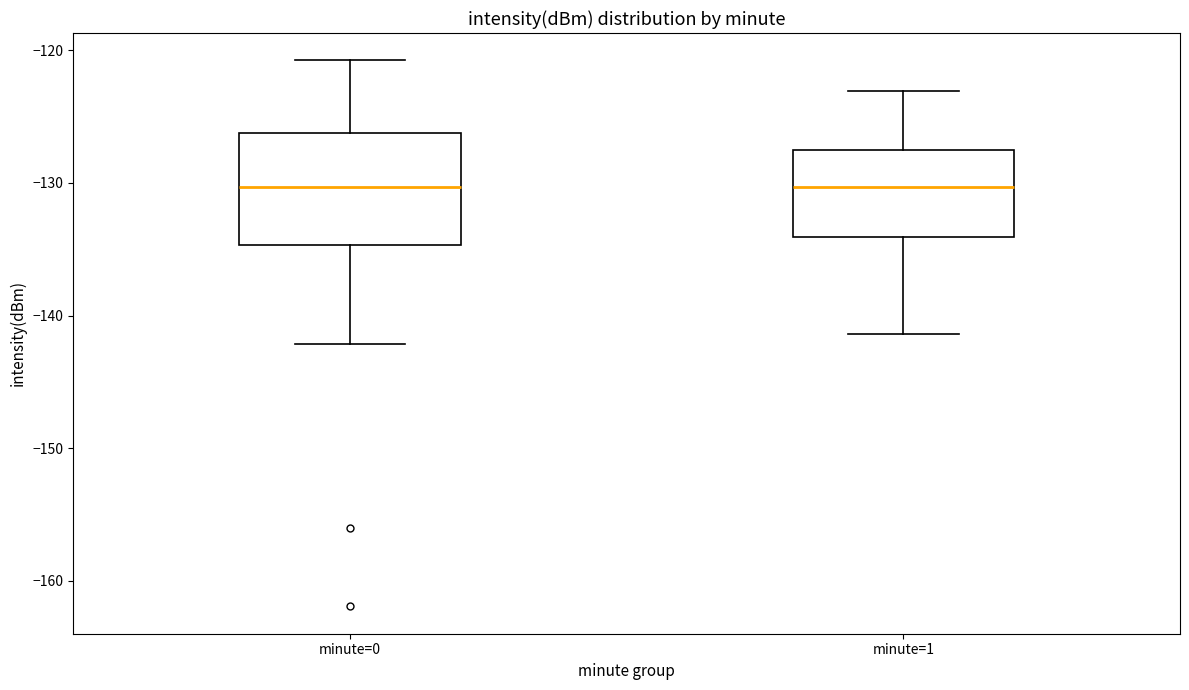

Reading left to right, transcribe this box plot: for each box, give where its median line is, the range the box spans, and where its two whiskers end, as read against the y-axis. The values are not printed on the chart, so give them approximately, as read against the axis.

minute=0: median -130, box -135 to -126, whiskers -142 to -121
minute=1: median -130, box -134 to -128, whiskers -141 to -123